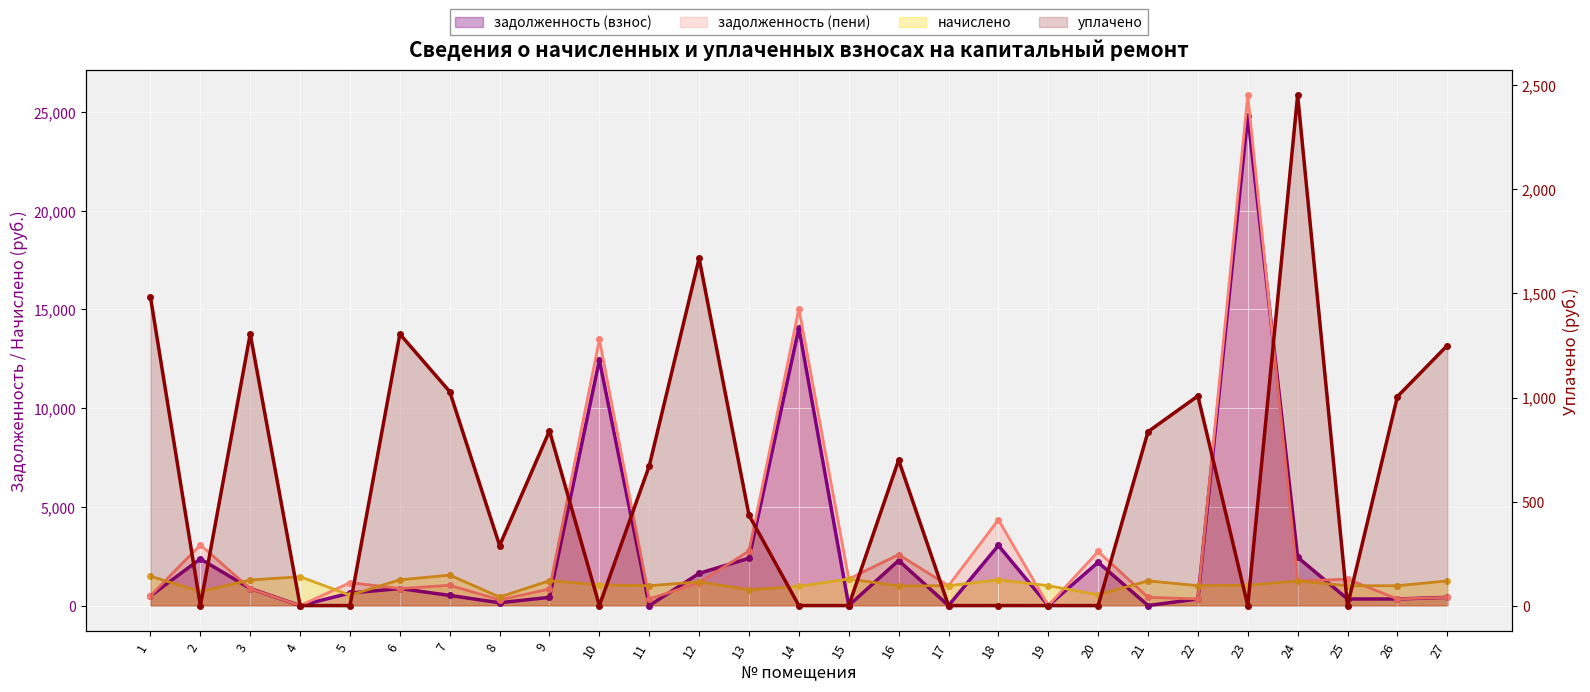

Reading left to right, list all the values displayed in this chart.

задолженность (взнос): 492.0	2363.8	864.5	0.0	634.0	863.6	513.9	144.2	417.5	12434.5	0.5	1630.2	2398.5	14059.0	0.0	2282.4	0.0	3043.9	0.0	2191.5	2.5	335.4	24815.4	2445.9	334.1	333.7	416.6
задолженность (пени): 495.3	3073.6	855.3	0.0	1160.5	863.2	1028.1	288.5	837.4	13483.6	335.4	1164.7	2763.6	15032.0	1349.4	2579.7	1006.2	4348.5	0.0	2739.4	416.6	336.1	25843.0	1243.0	1336.4	335.4	416.6
начислено: 1485.9	709.8	1296.8	1462.5	526.5	1304.5	1542.5	432.9	1259.7	1049.1	1006.2	1203.2	799.5	973.0	1349.4	996.5	1006.2	1304.5	1008.1	548.0	1250.0	1008.1	1027.7	1250.0	1002.3	1006.2	1250.0
уплачено: 1482.6	0.0	1306.0	0.0	0.0	1304.9	1028.3	288.6	839.8	0.0	671.3	1668.6	434.4	0.0	0.0	699.2	0.0	0.0	0.0	0.0	835.8	1007.5	0.0	2452.8	0.0	1004.5	1250.0